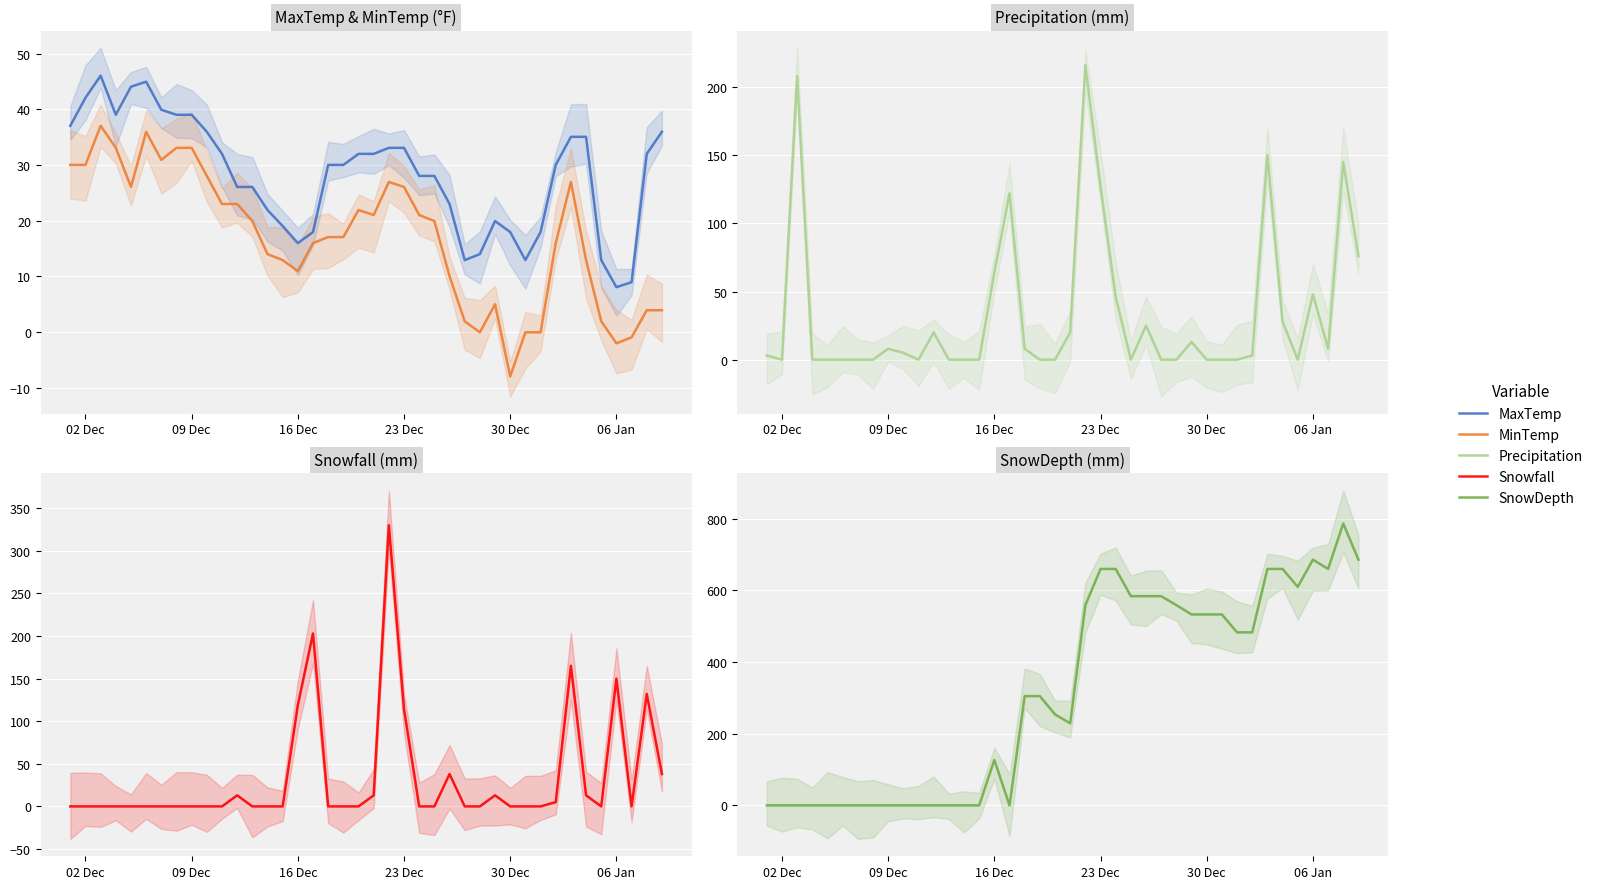

At how many categories does at least one series exceed 340?

19